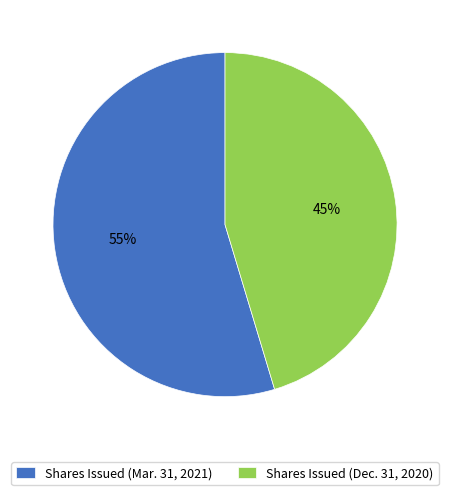

Rank the categories by value from highest to lowest.

Shares Issued (Mar. 31, 2021), Shares Issued (Dec. 31, 2020)